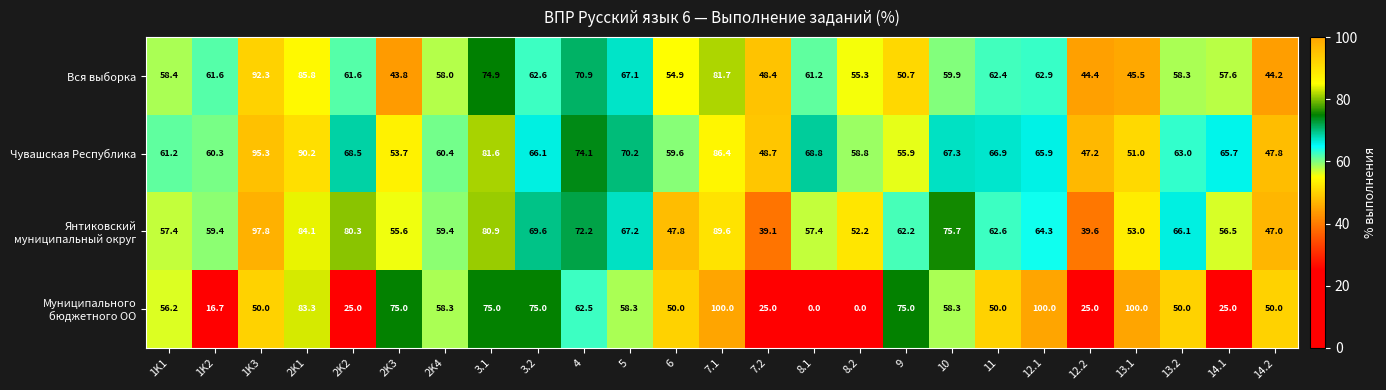

What is the difference between the highest and lowest values at 11?

16.9